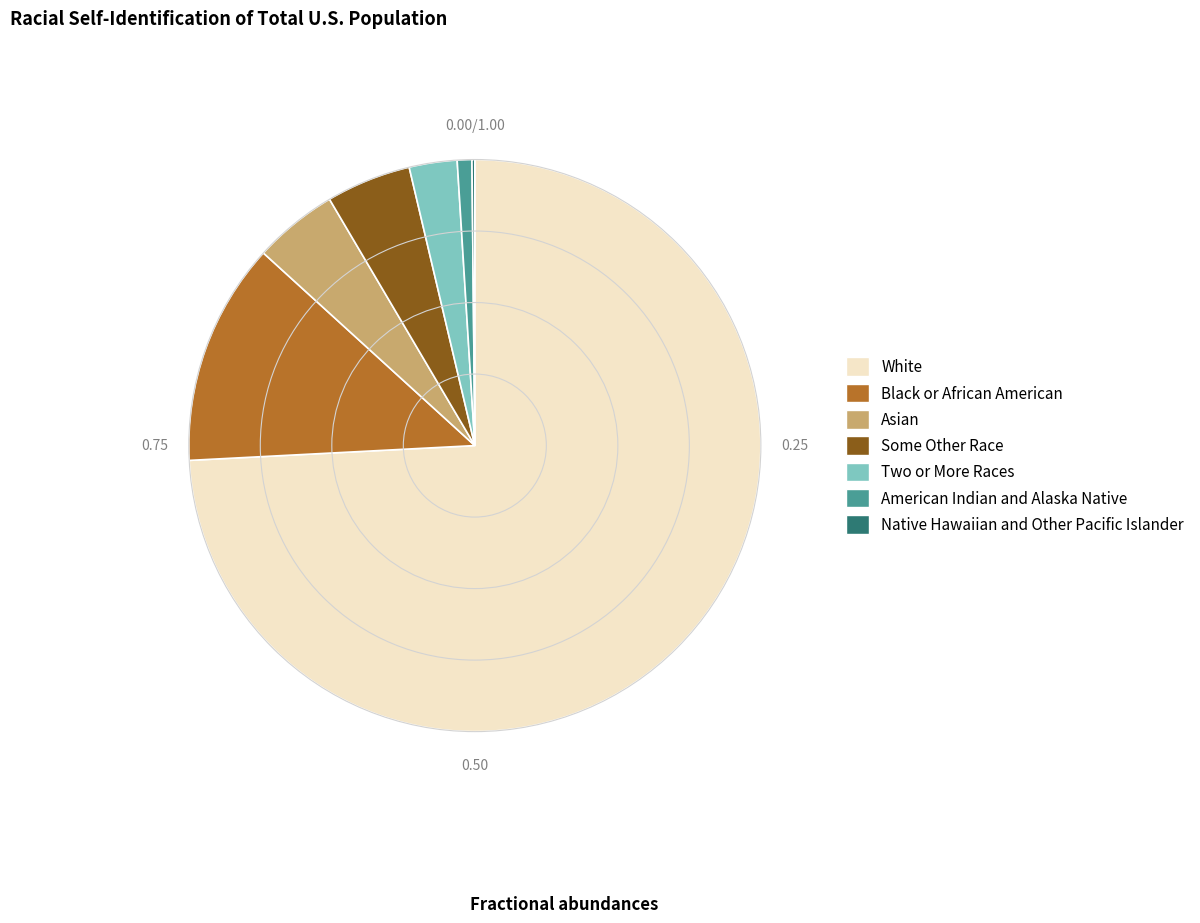

Is the sum of Some Other Race and Asian greater than half?

No